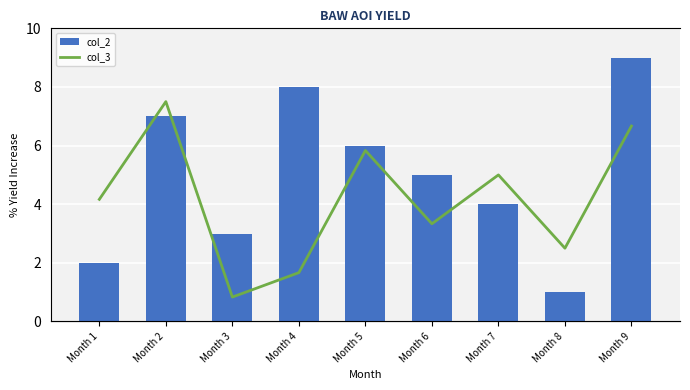

At how many categories does at least one series exceed 8?

2